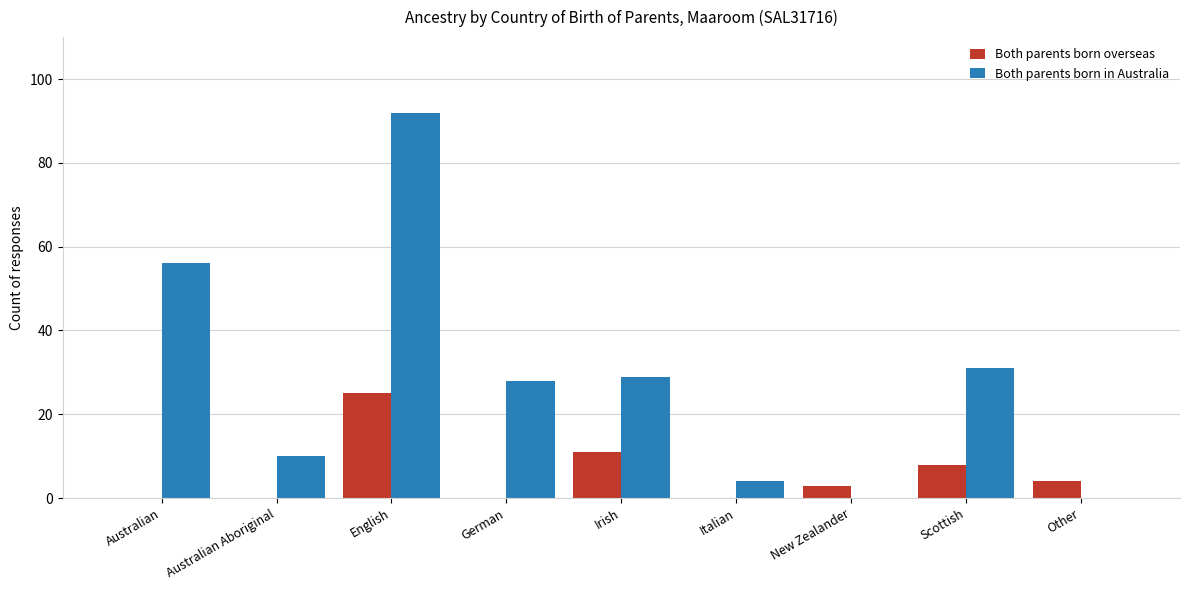

What is the greatest value displayed?

92